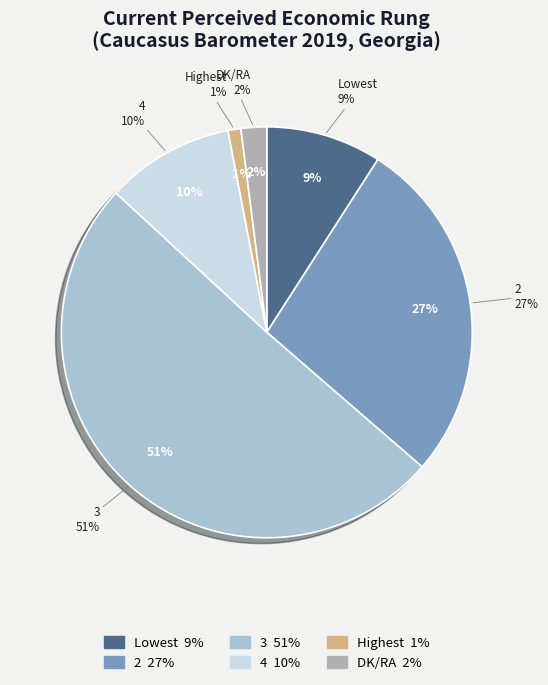

To the nearest percent, what is the average slice percentage?

17%